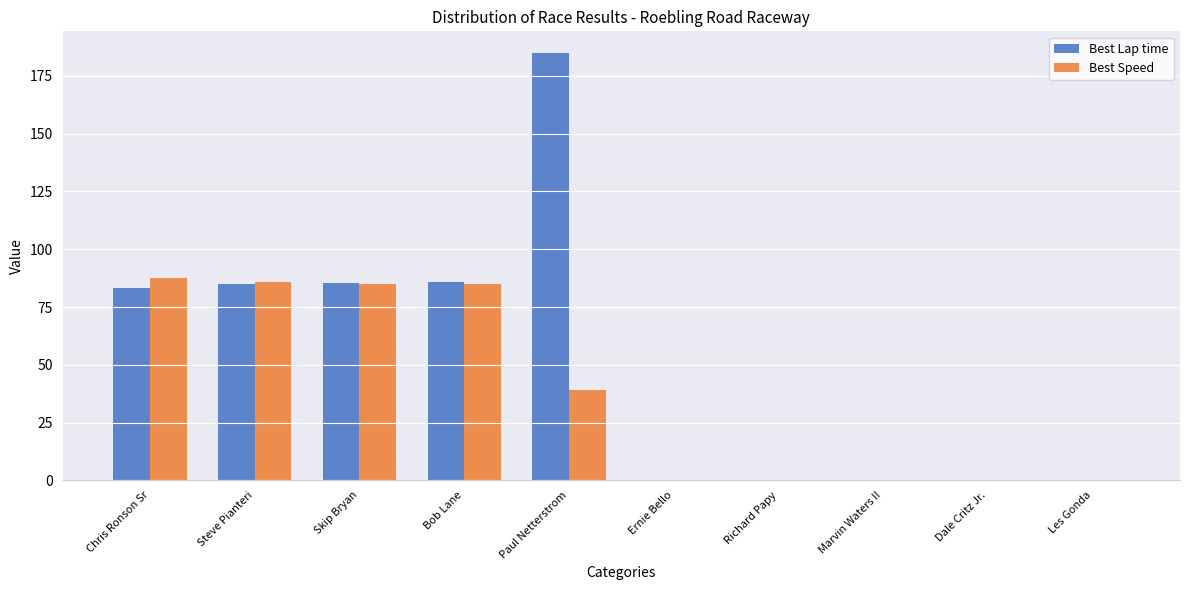

How many groups of bars are there?

10